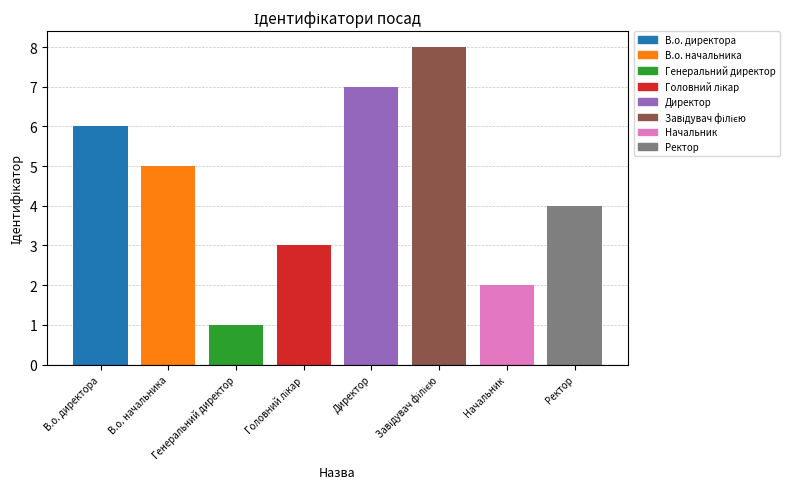

How many data points are less than 5?

4